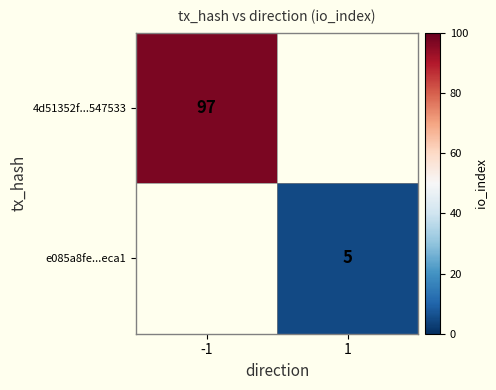

The value of e085a8fe...eca1 at 1 is 8. True or false?

False